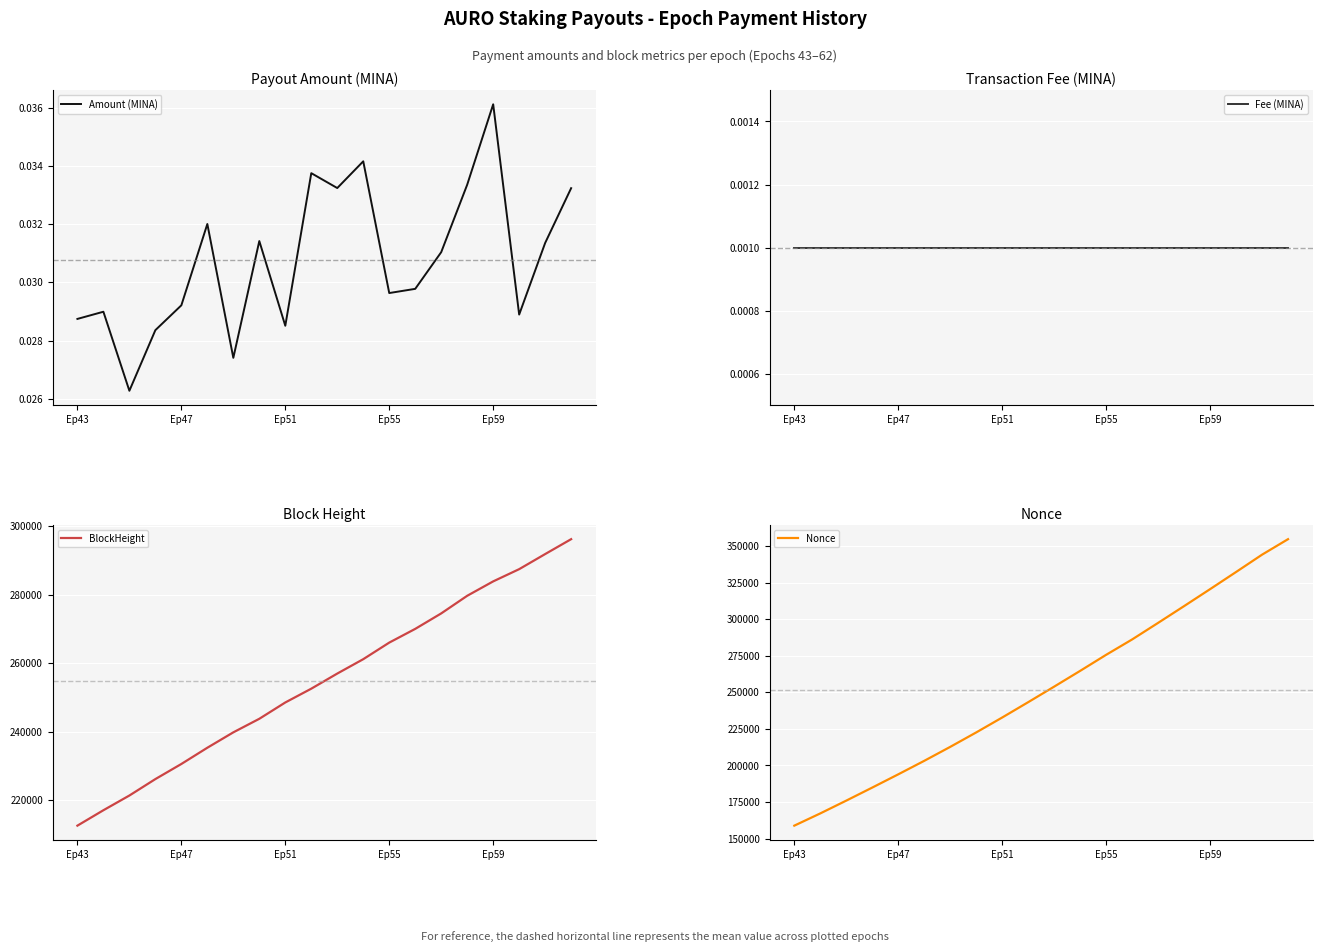

What is the difference between the highest and lowest values at 11?

264699.0